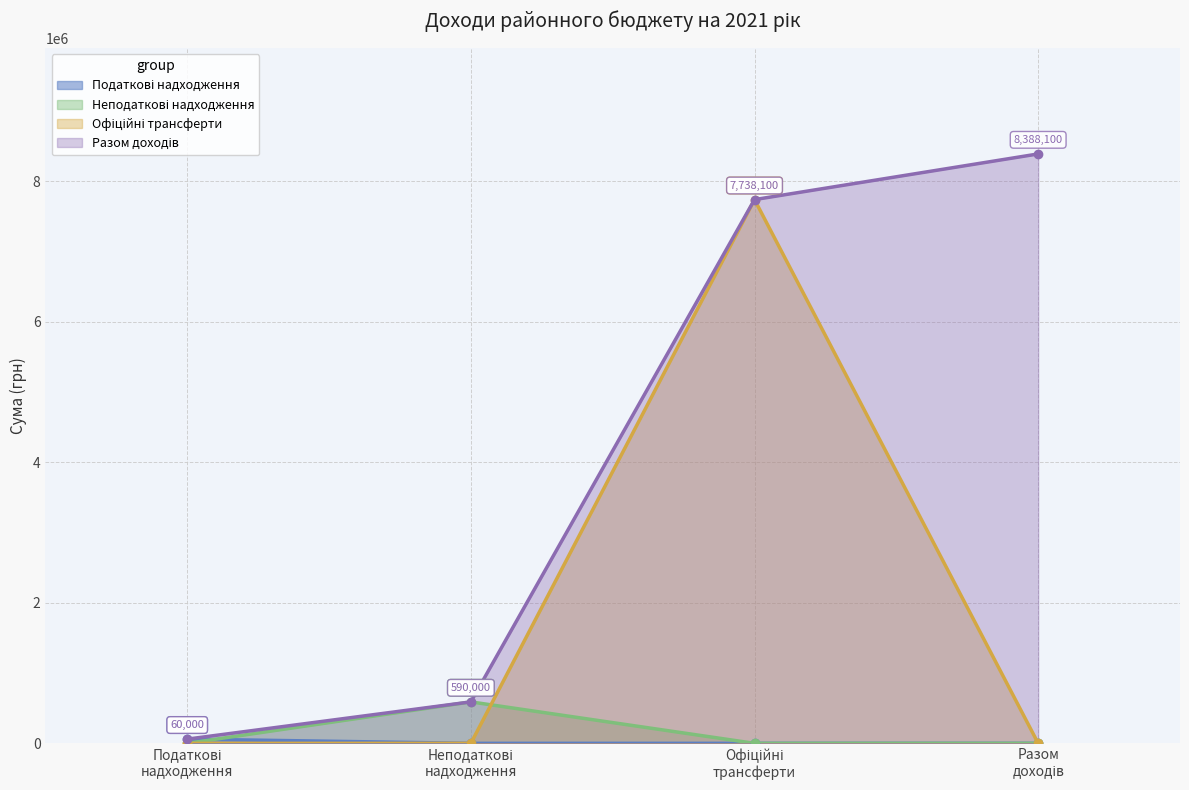

Rank the categories by Разом доходів value from highest to lowest.

Разом доходів, Офіційні трансферти, Неподаткові надходження, Податкові надходження